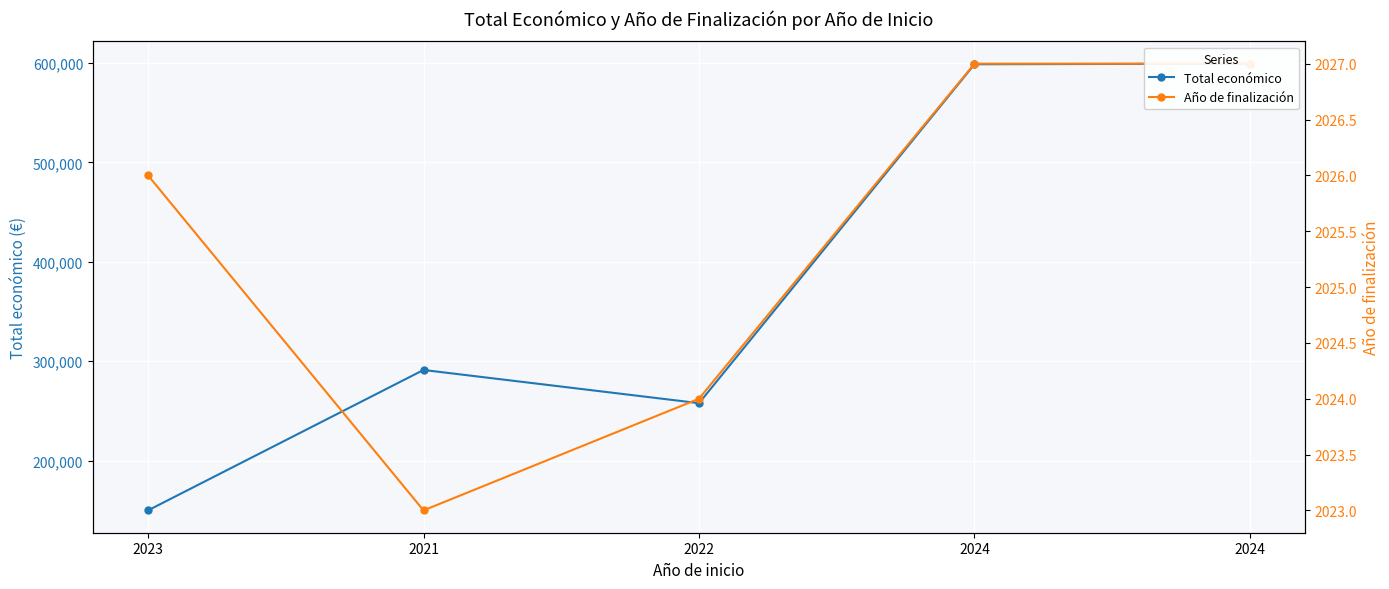

What is the sum of the Año de finalización values at 2021 and 2024?

4050